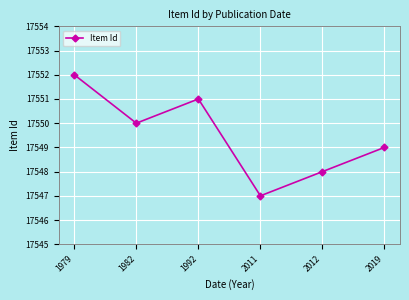

How many points are higher than both their immediate neighbors (excluding endpoints)?

1